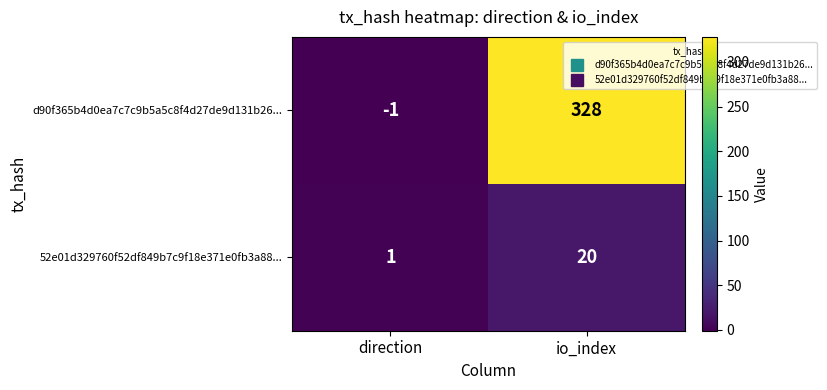

Which category has the lowest value in the d90f365b4d0ea7c7c9b5a5c8f4d27de9d131b26... series?

direction